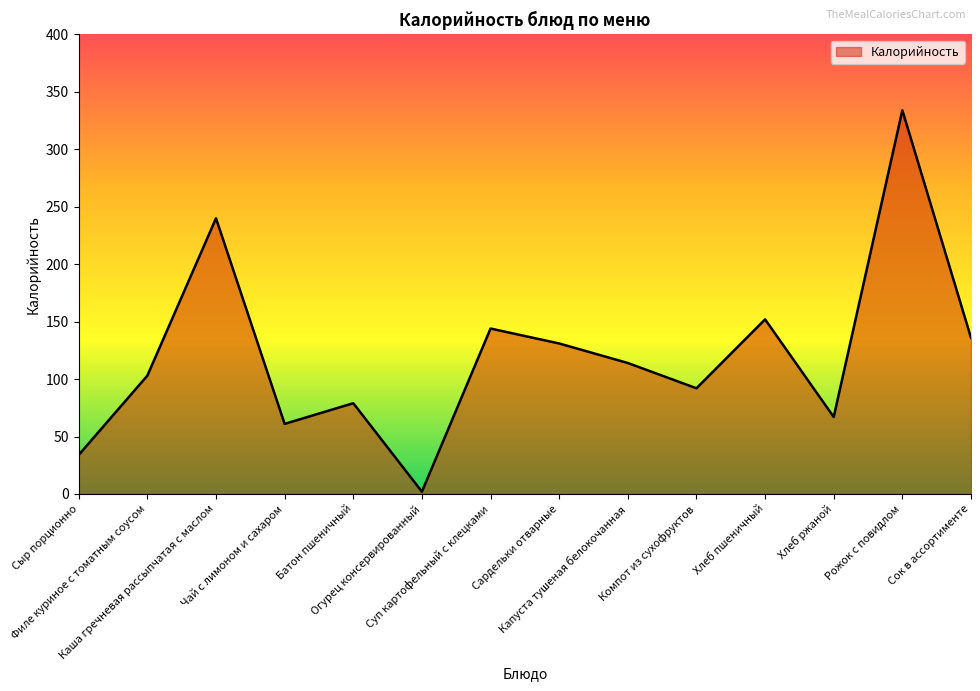

Which category has the highest value across all series?

Рожок с повидлом